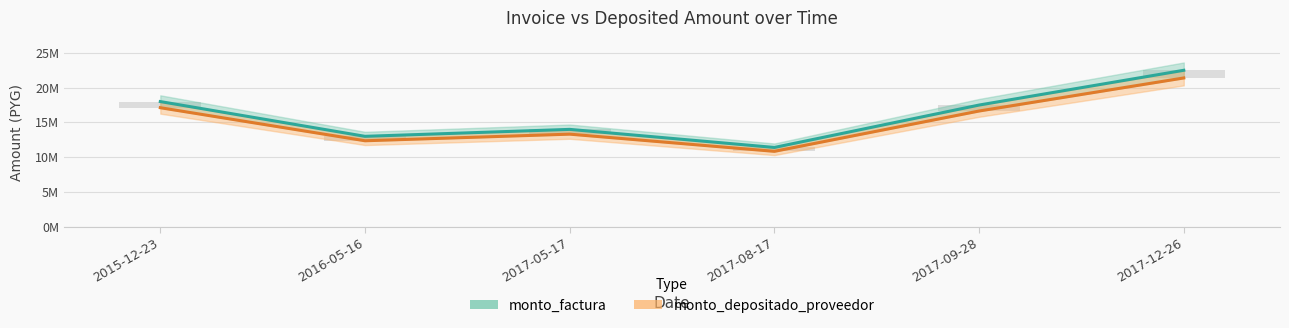

Does the chart contain stacked bars?

No